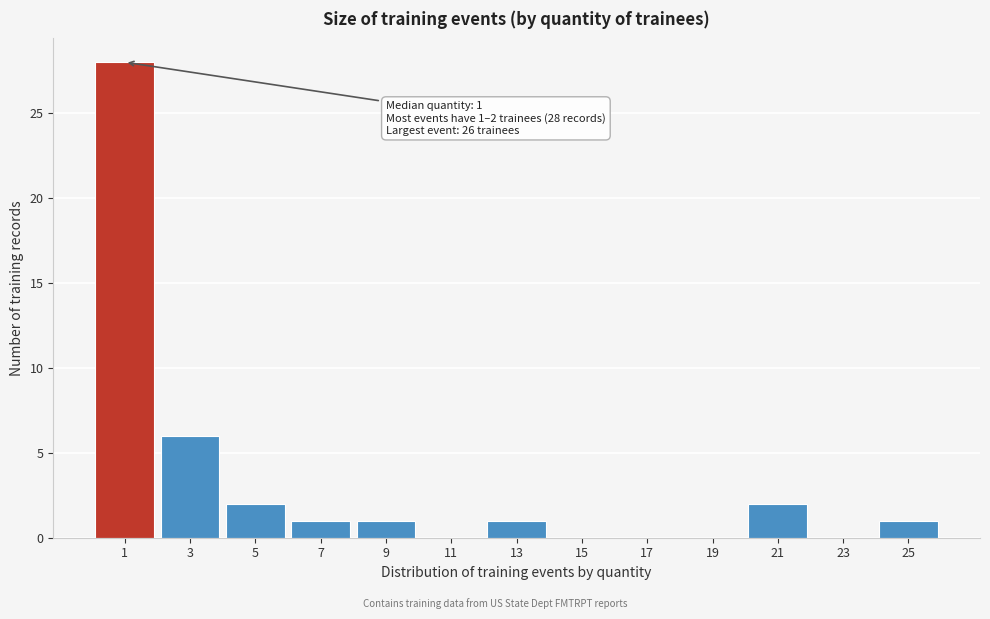

Reading left to right, extract all data points from this chart.

1=28	3=6	5=2	7=1	9=1	11=0	13=1	15=0	17=0	19=0	21=2	23=0	25=1